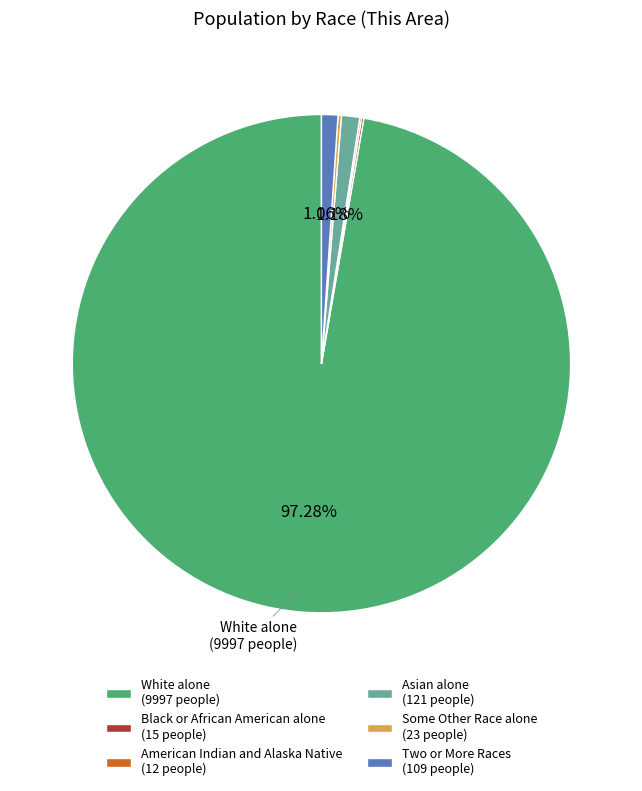

Is there a majority slice in this chart?

Yes